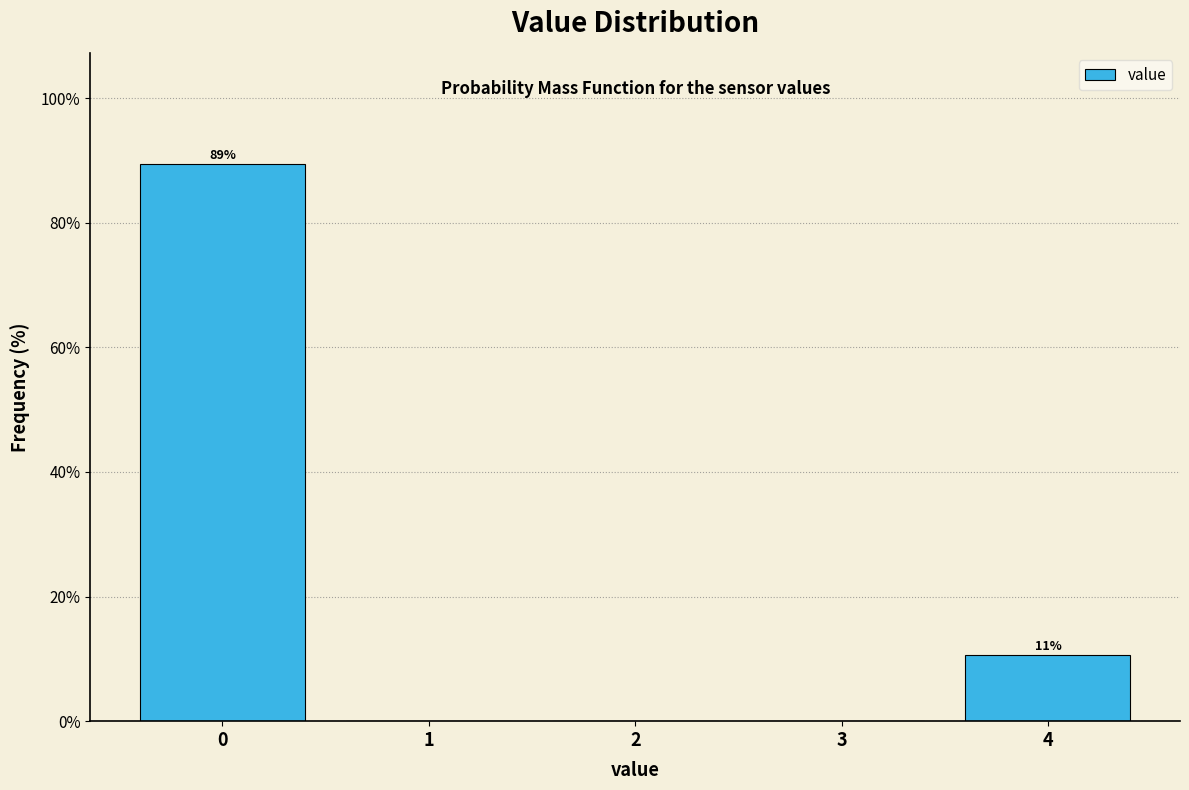

Which range on the x-axis has the tallest bar?

-0.5 to 0.5